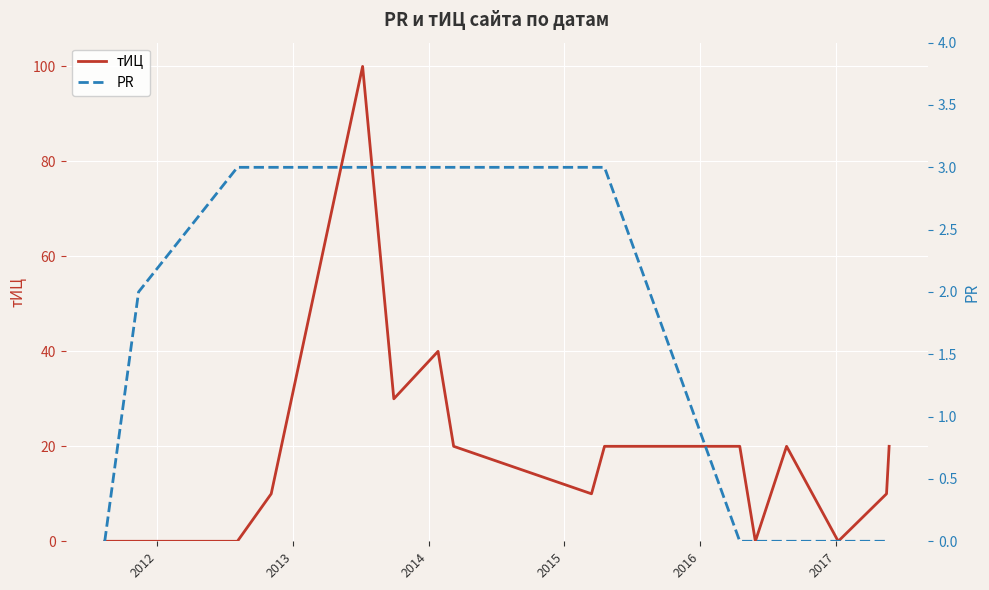

What is the average value of the тИЦ series?

19